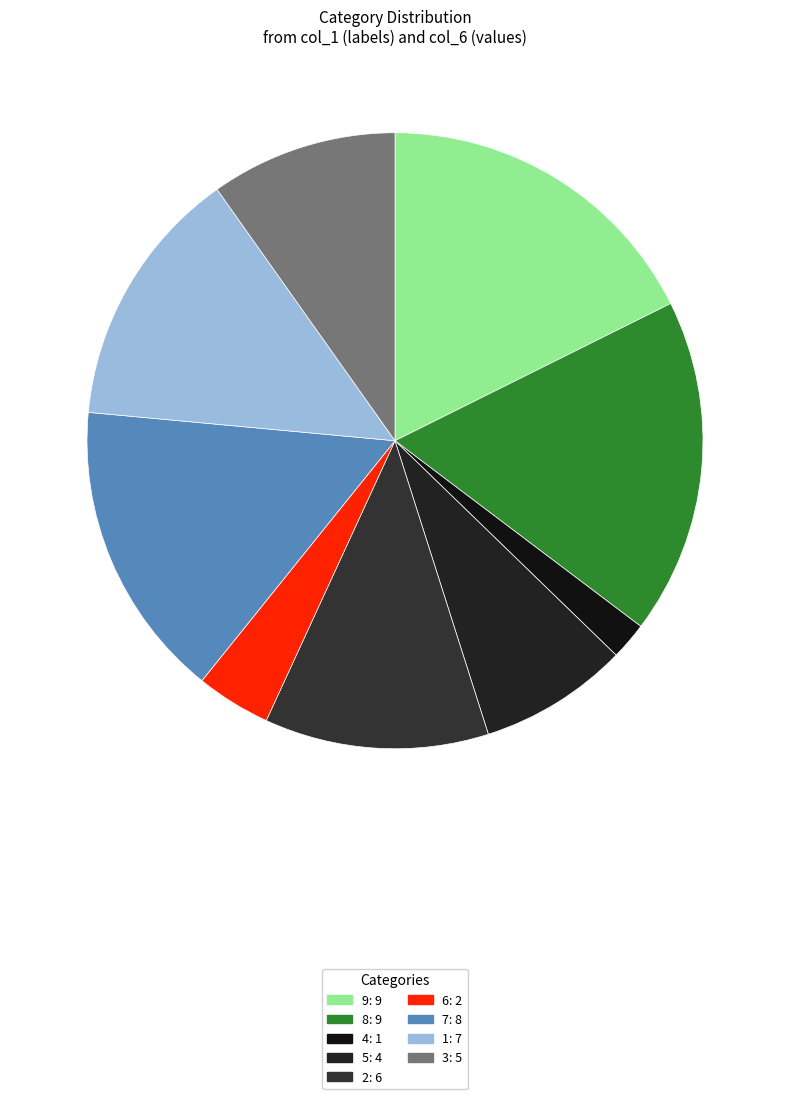

To the nearest percent, what is the difference between the largest and smallest slice percentages?

16%